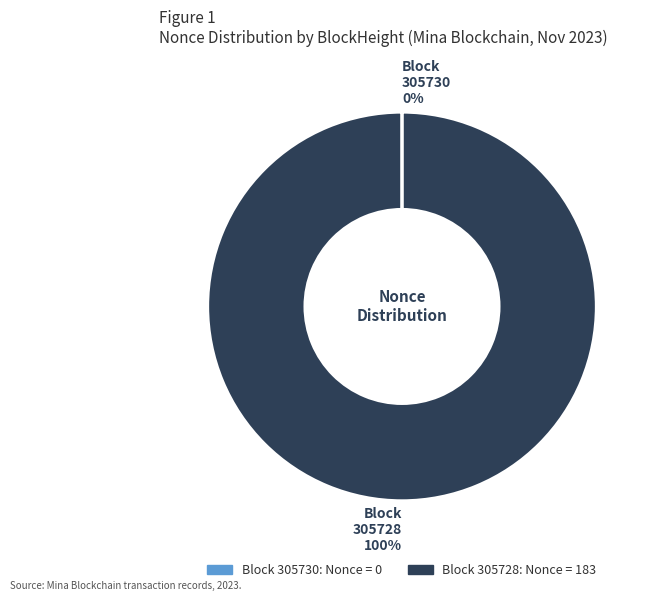

To the nearest percent, what is the average slice percentage?

50%